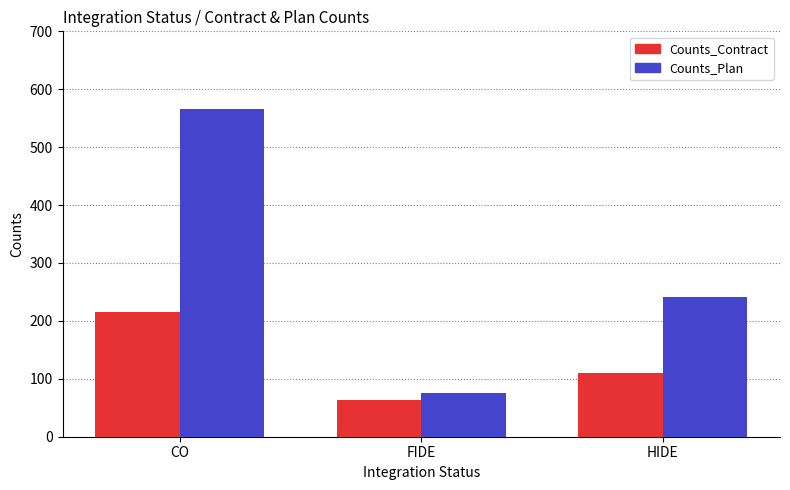

What is the minimum value for Counts_Contract?

63